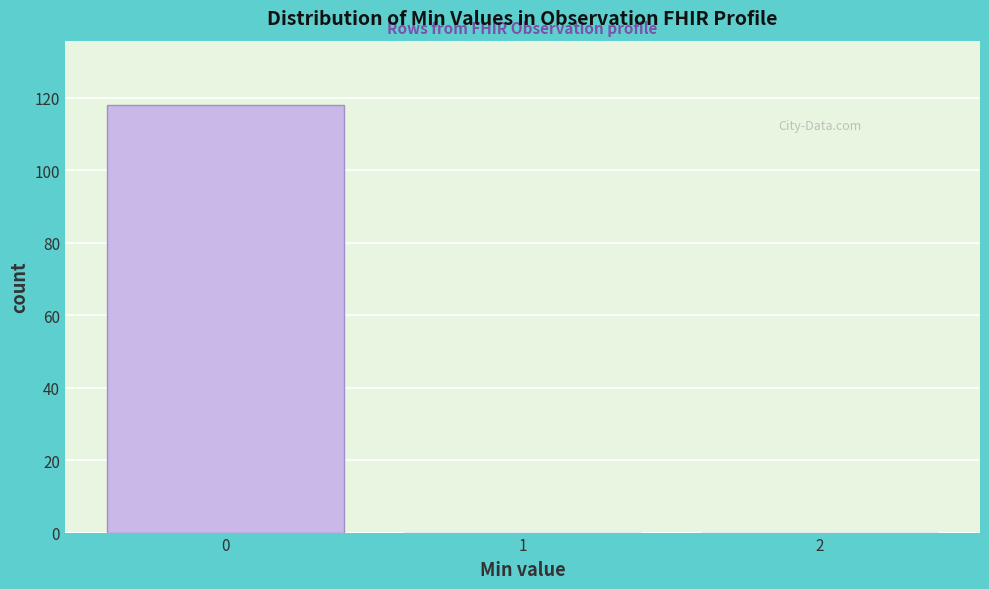

What is the height of the bar covering -0.5 to 0.5 on the x-axis? The values are not printed on the chart, so give them approximately, as read against the axis.

118